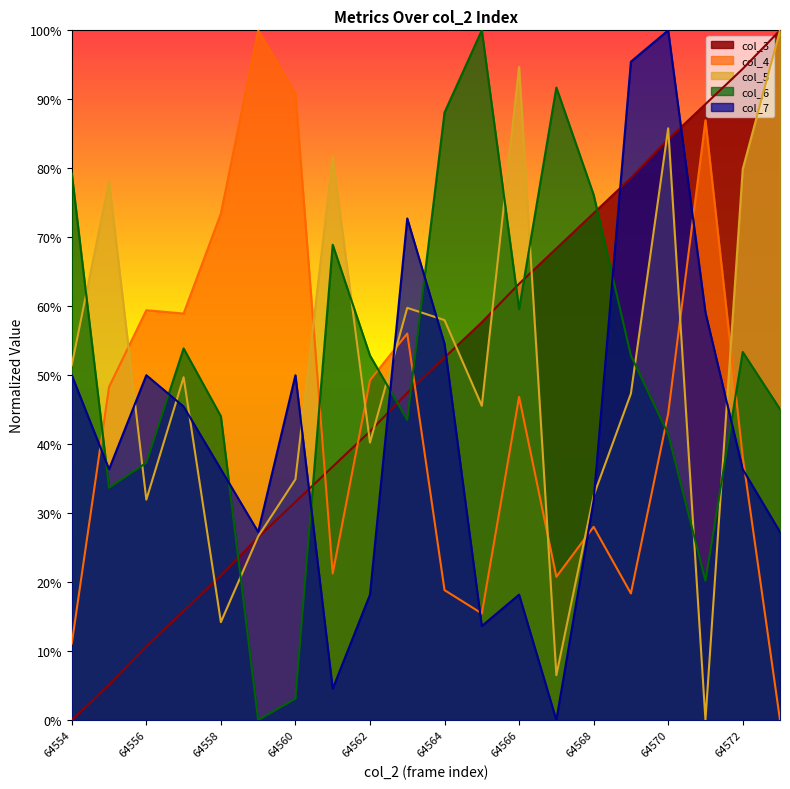

At 64569, list the series in order from largest to smallest.

col_7, col_3, col_6, col_5, col_4